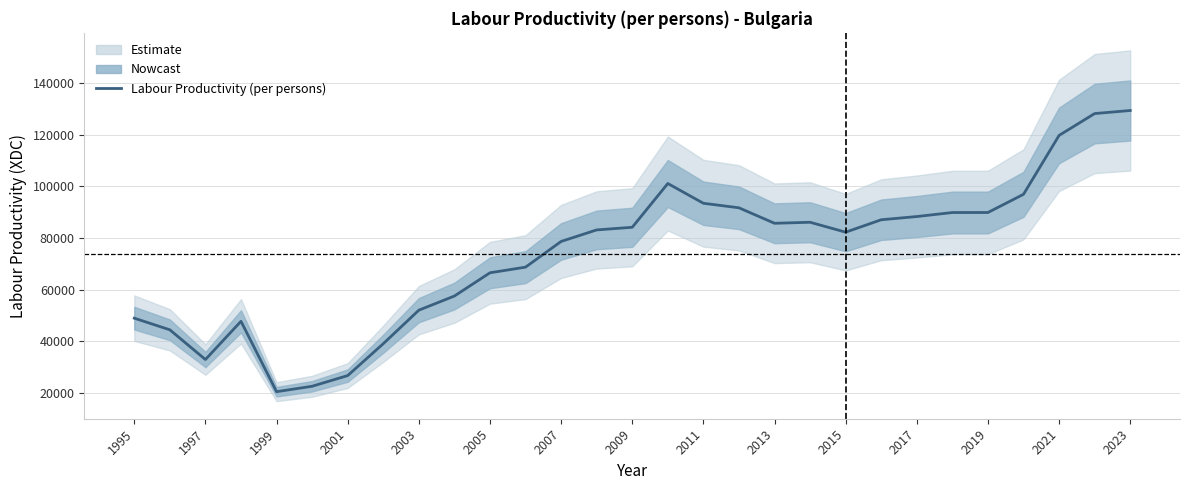

What is the value of the 8th point from the left?

39028.3